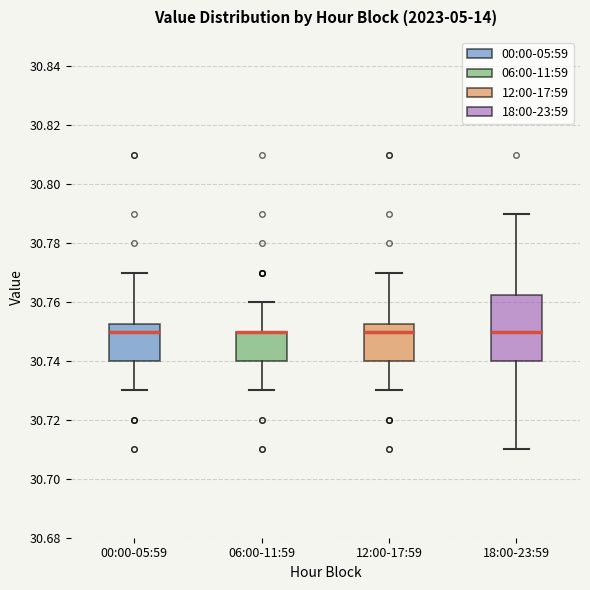

Reading left to right, transcribe this box plot: for each box, give where its median line is, the range the box spans, and where its two whiskers end, as read against the y-axis. The values are not printed on the chart, so give them approximately, as read against the axis.

00:00-05:59: median 30.750, box 30.740 to 30.752, whiskers 30.730 to 30.770
06:00-11:59: median 30.750 (drawn on the box's upper edge), box 30.740 to 30.750, whiskers 30.730 to 30.760
12:00-17:59: median 30.750, box 30.740 to 30.752, whiskers 30.730 to 30.770
18:00-23:59: median 30.750, box 30.740 to 30.762, whiskers 30.710 to 30.790